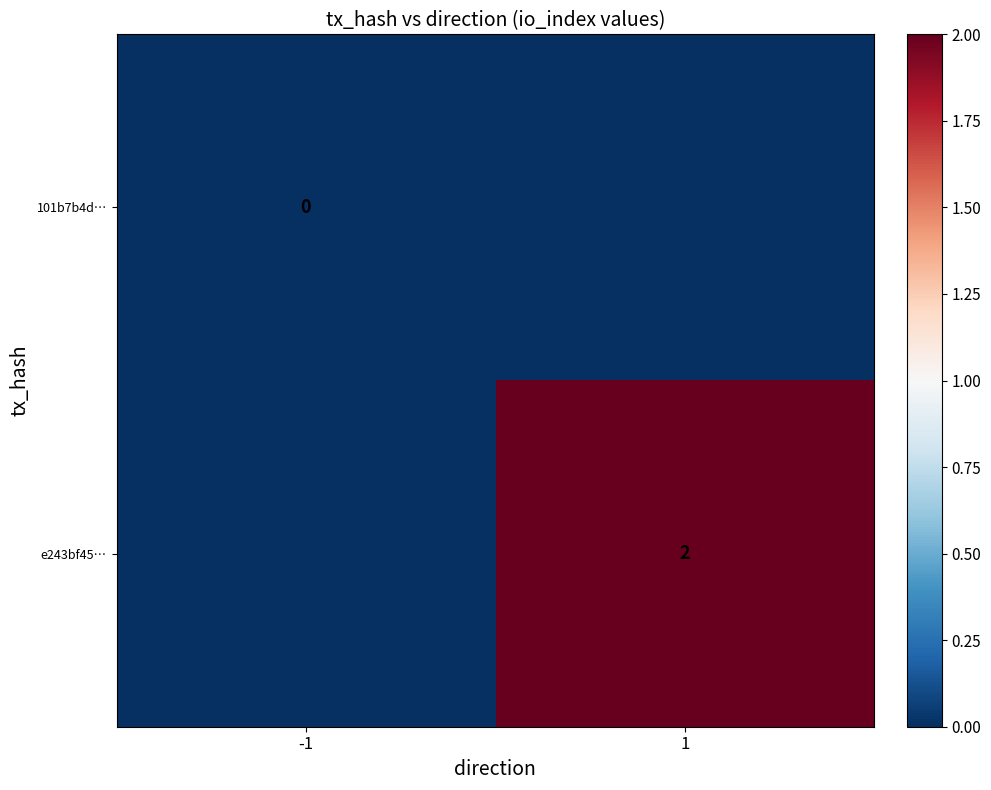

Which has a higher value, 1 or -1?

1